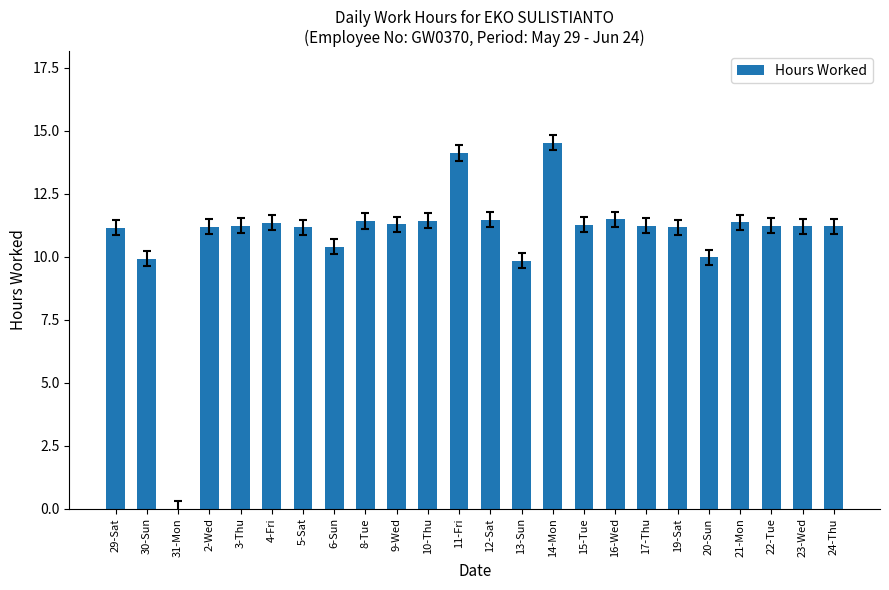

Which has a higher value, 17-Thu or 12-Sat?

12-Sat